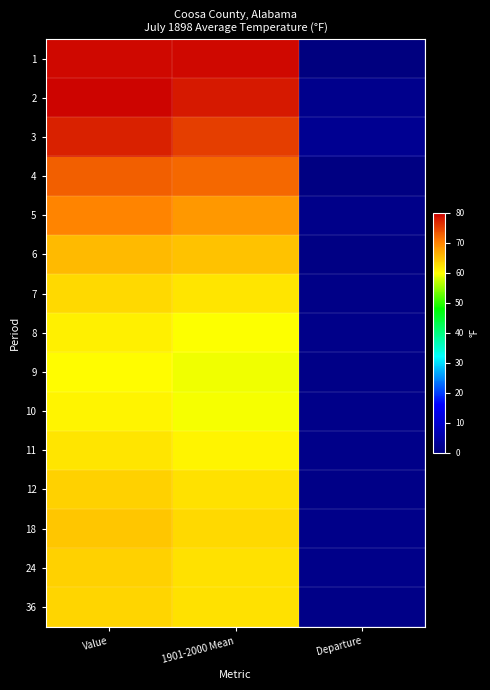

At 1901-2000 Mean, list the series in order from largest to smallest.

1, 2, 3, 4, 5, 6, 18, 12, 24, 36, 7, 11, 8, 10, 9